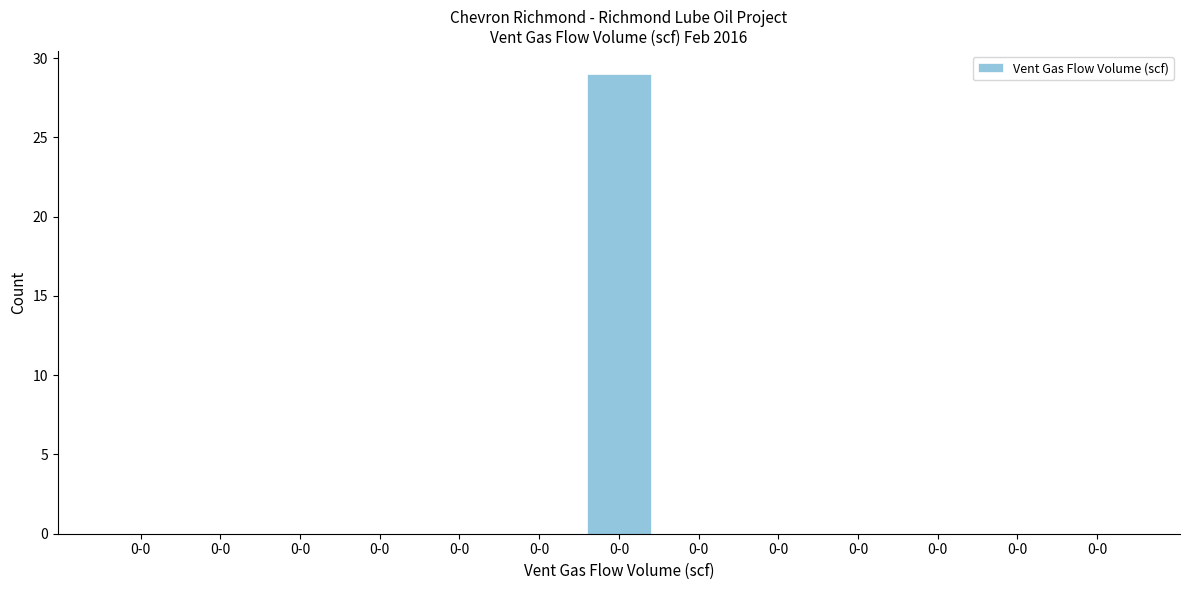

How many series are shown in this chart?

1